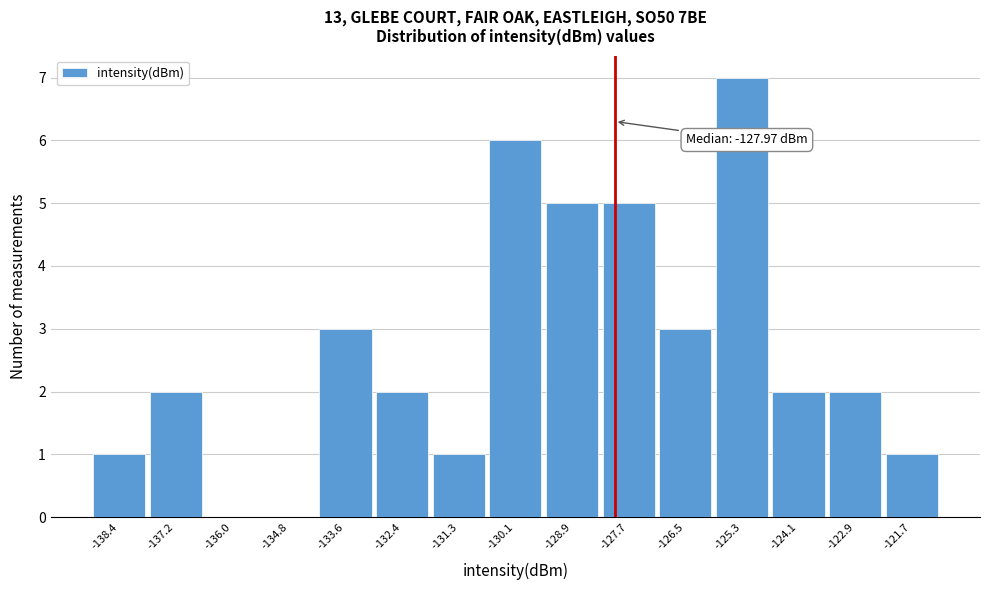

Over which range of the x-axis is the bar tallest?

-125.8 to -124.6